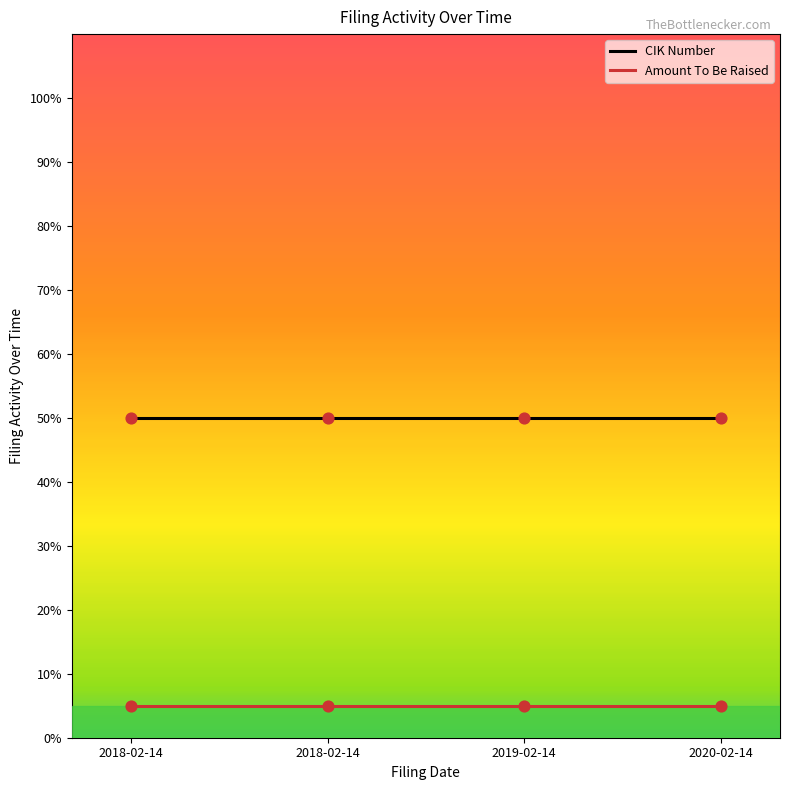

What are all the series names shown in the legend?

CIK Number, Amount To Be Raised